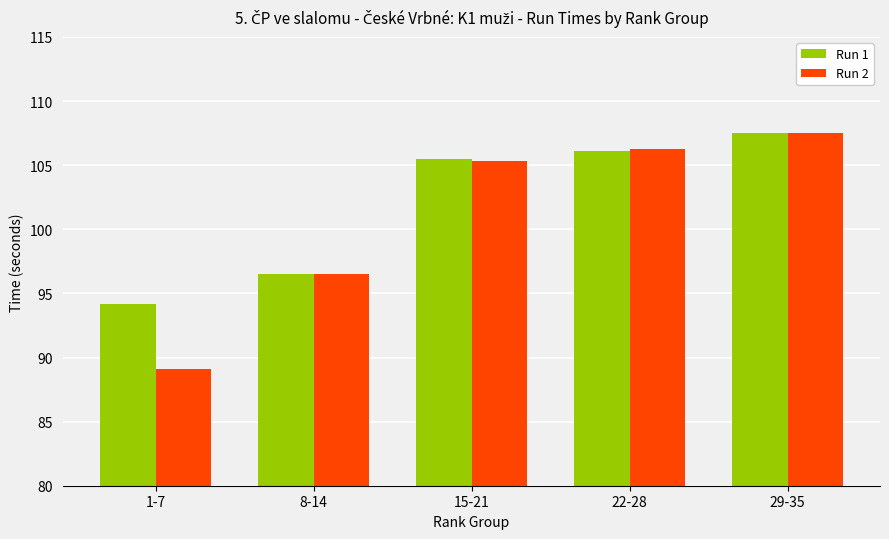

Reading left to right, extract all data points from this chart.

Run 1: 94.2	96.5	105.5	106.1	107.5
Run 2: 89.1	96.5	105.4	106.2	107.5